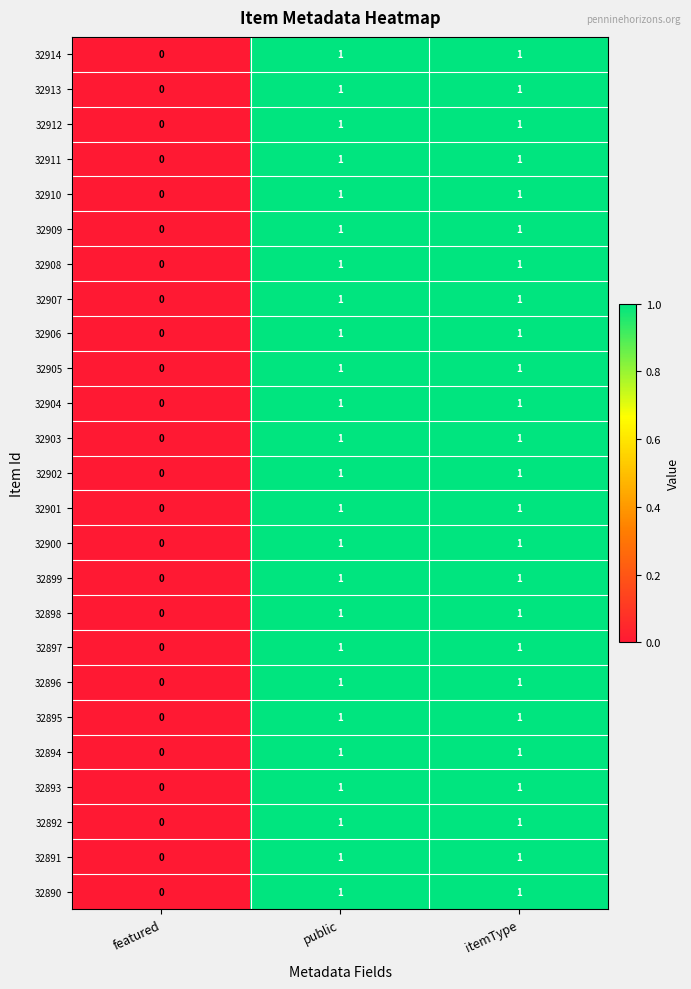

Is it true that 32901 equals 0 at featured?

True